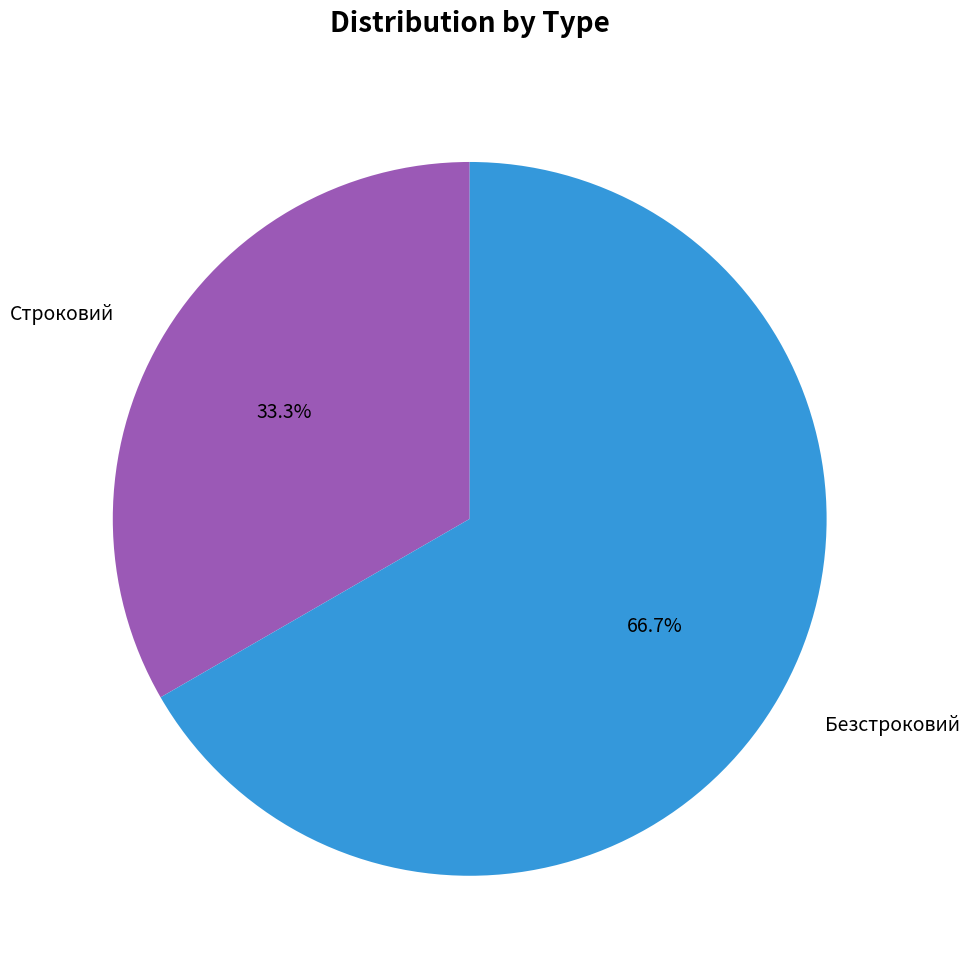

True or false: Строковий accounts for 33% of the total.

True